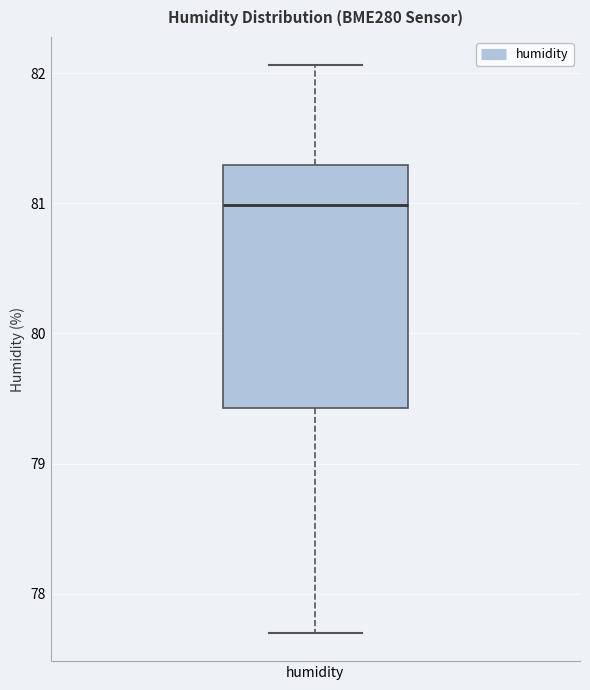

Where does the median line of the box for humidity sit on the y-axis? The values are not printed on the chart, so give them approximately, as read against the axis.

81.0